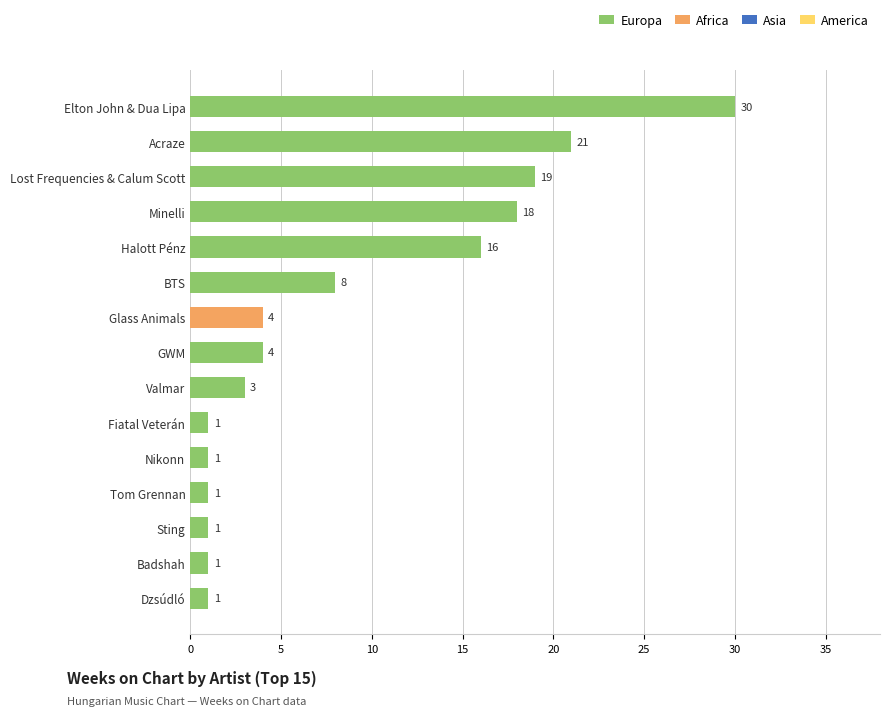

Which label corresponds to the largest value in the chart?

Elton John & Dua Lipa